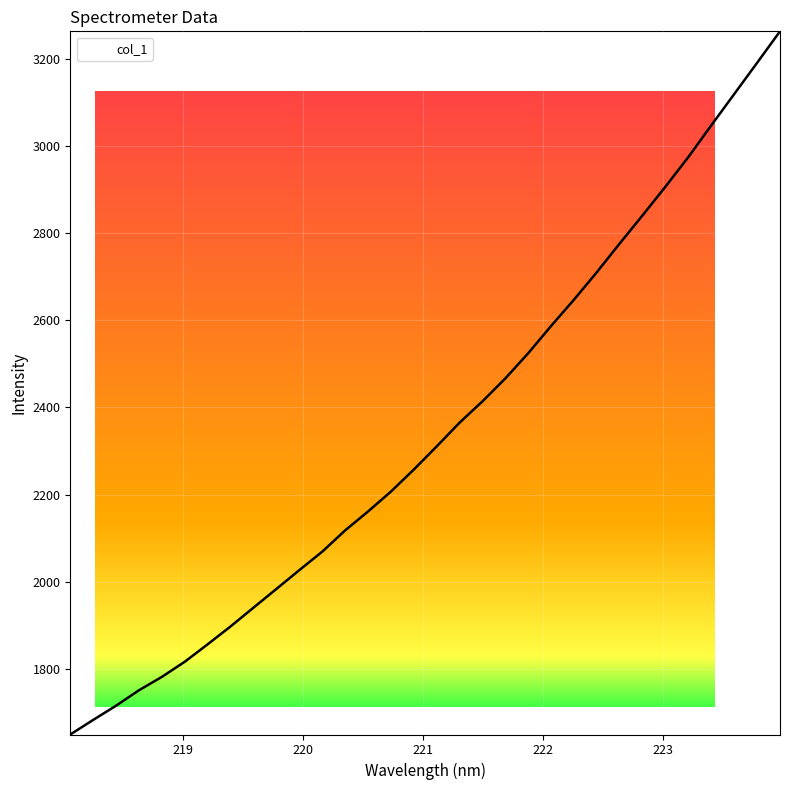

How many series are shown in this chart?

1